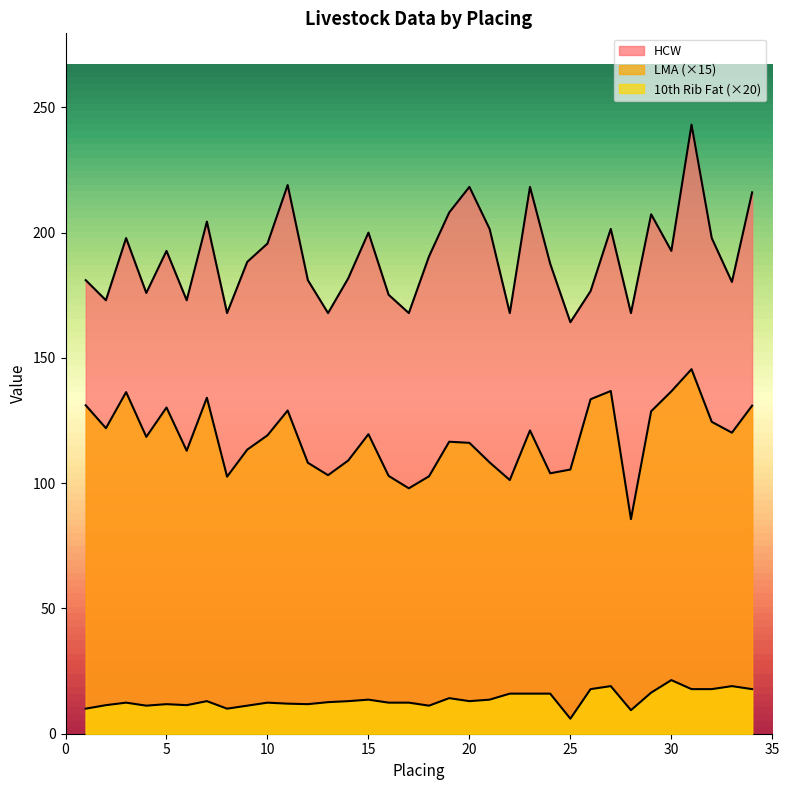

List the series in order of their overall mean, highest first.

HCW, LMA, 10th Rib Fat